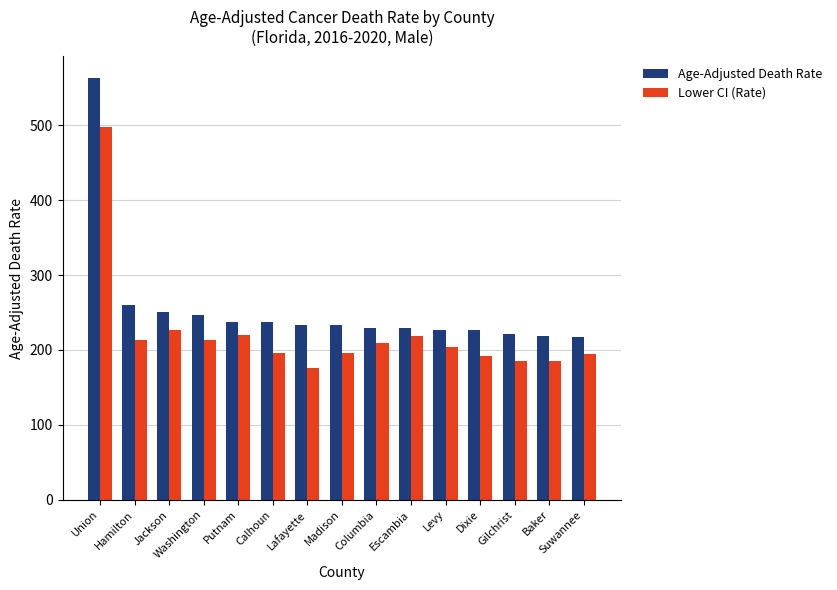

Is the value of Age-Adjusted Death Rate at Baker greater than the value of Lower CI (Rate) at Suwannee?

Yes